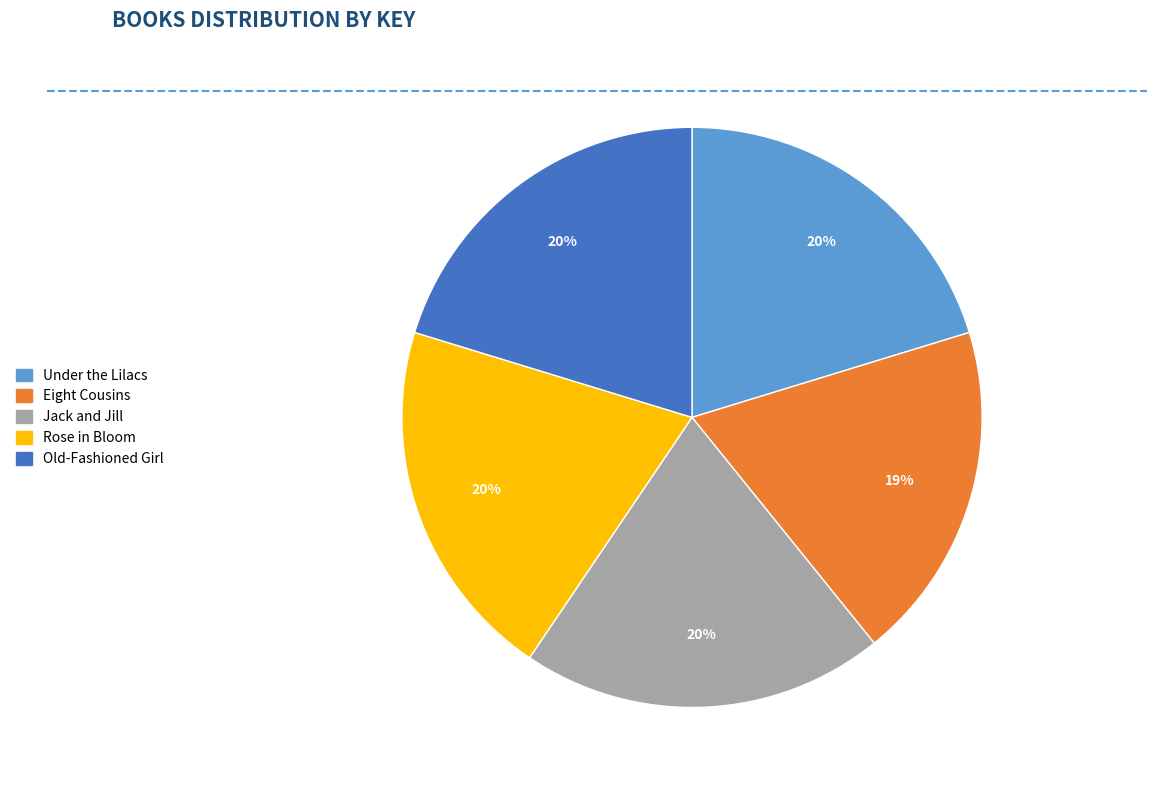

How many slices are in this pie chart?

5